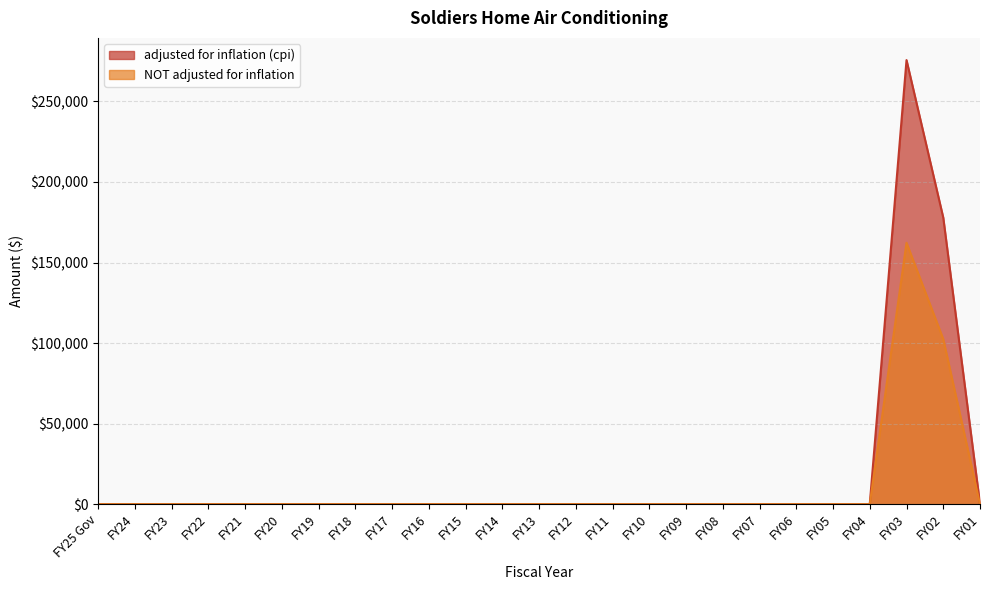

What is the difference between the maximum and second lowest values in the NOT adjusted for inflation series?

162250